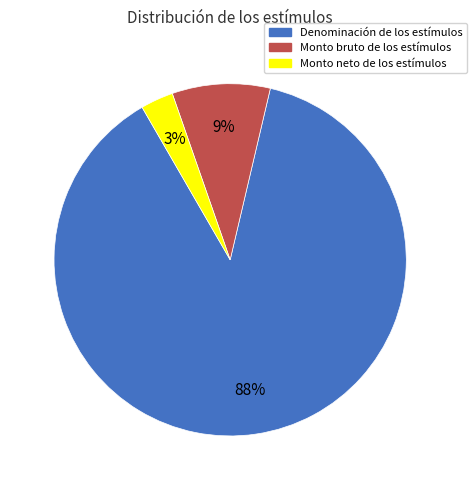

What is the smallest slice in the pie chart?

Monto neto de los estímulos